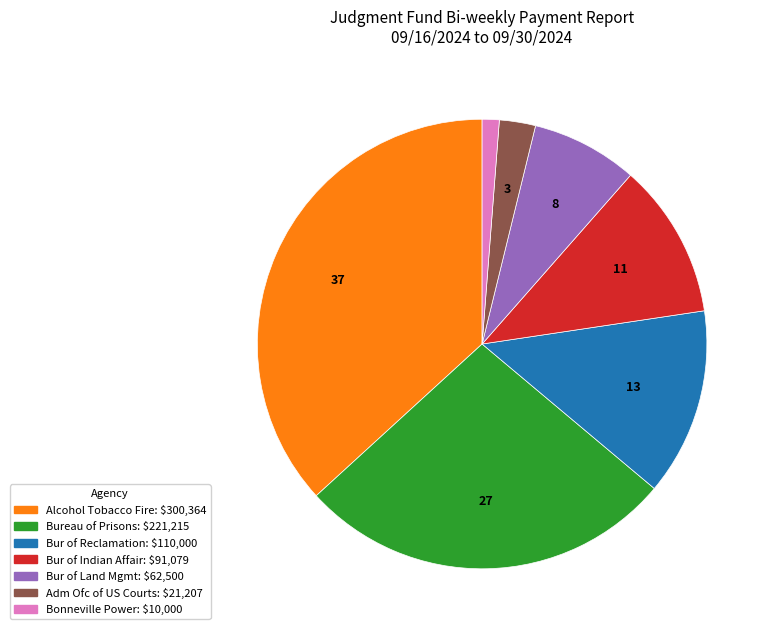

Is there any slice that represents more than half of the pie?

No